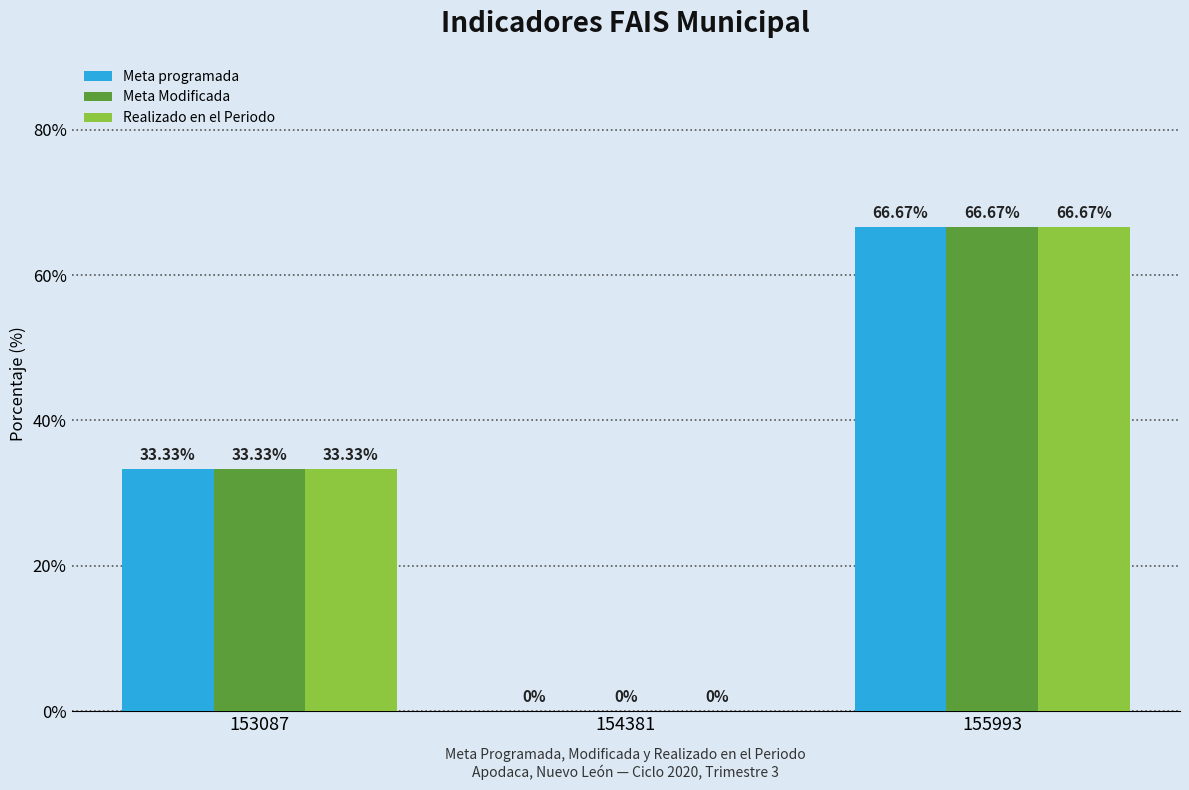

How many categories are shown in the chart?

3